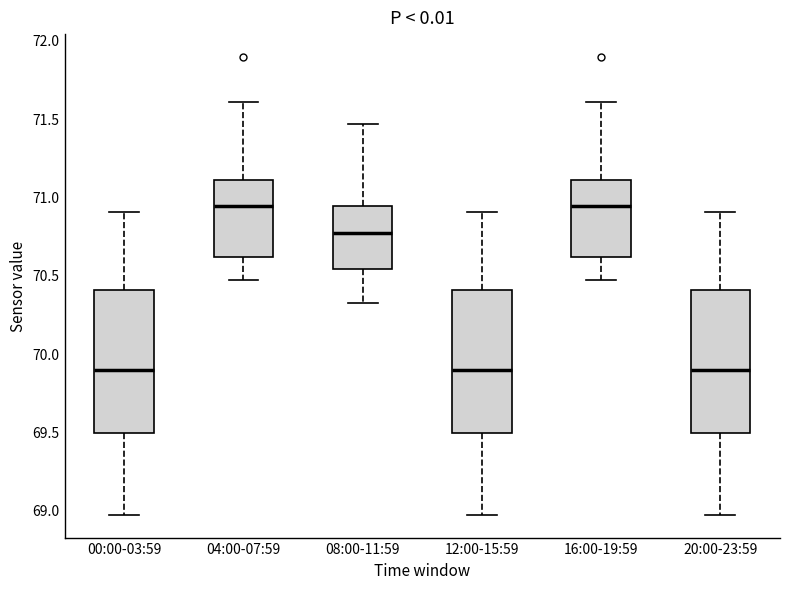

Reading left to right, transcribe this box plot: for each box, give where its median line is, the range the box spans, and where its two whiskers end, as read against the y-axis. The values are not printed on the chart, so give them approximately, as read against the axis.

00:00-03:59: median 69.90, box 69.50 to 70.40, whiskers 68.95 to 70.90
04:00-07:59: median 70.95, box 70.60 to 71.10, whiskers 70.45 to 71.60
08:00-11:59: median 70.75, box 70.55 to 70.95, whiskers 70.30 to 71.45
12:00-15:59: median 69.90, box 69.50 to 70.40, whiskers 68.95 to 70.90
16:00-19:59: median 70.95, box 70.60 to 71.10, whiskers 70.45 to 71.60
20:00-23:59: median 69.90, box 69.50 to 70.40, whiskers 68.95 to 70.90